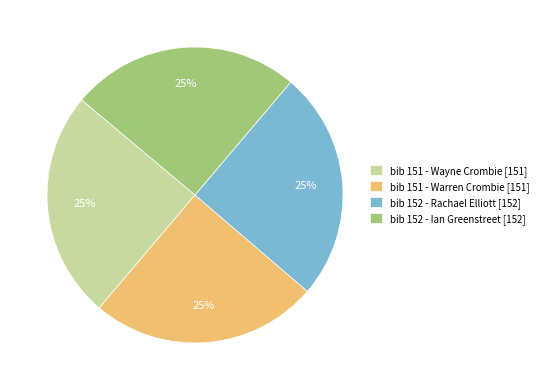

Approximately how many times larger is the value at bib 151 - Wayne Crombie [151] compared to bib 152 - Rachael Elliott [152]?

1.0